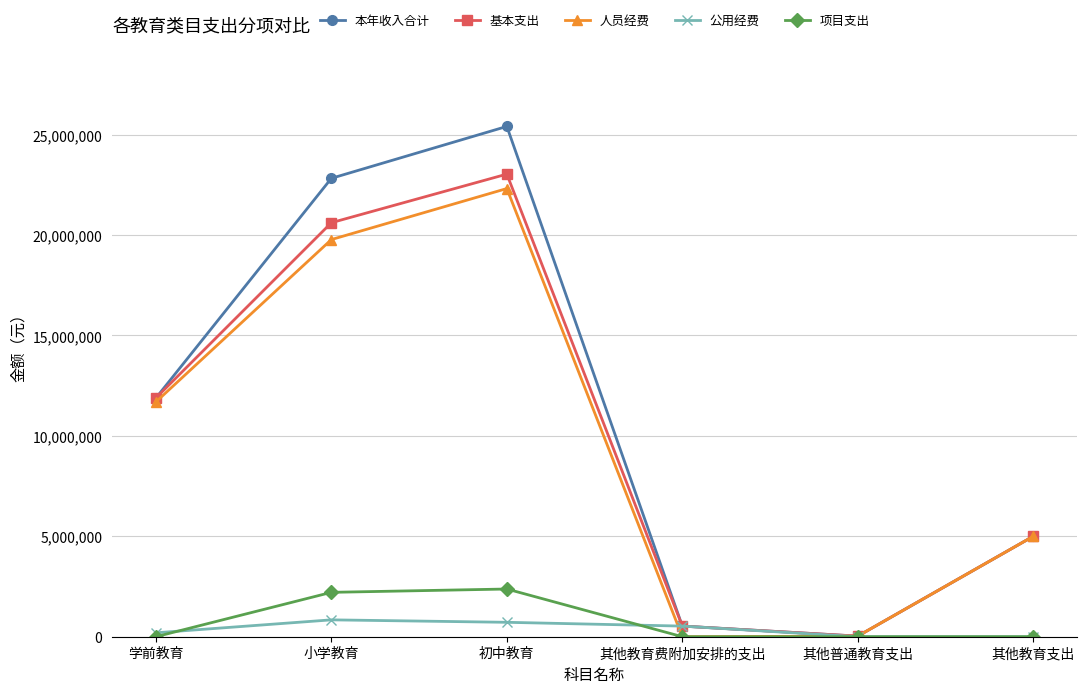

Does the chart have visible grid lines?

Yes